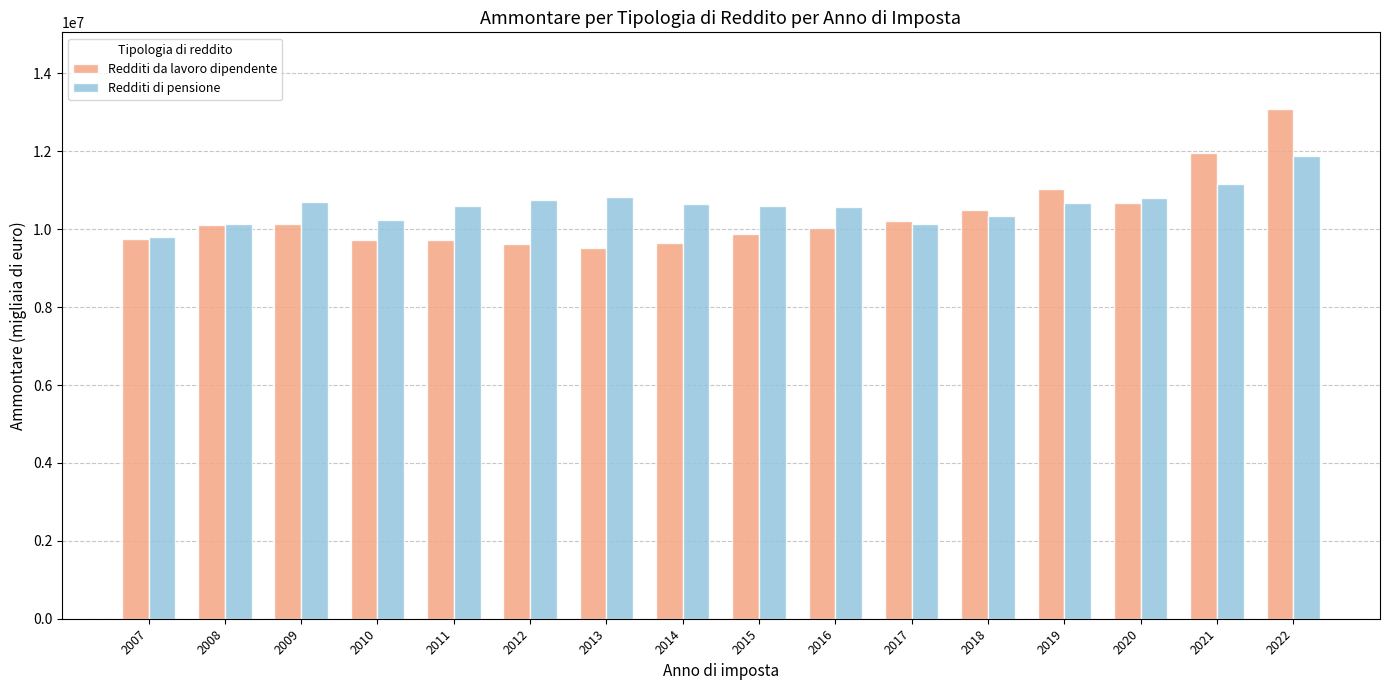

How many data points in Redditi da lavoro dipendente are less than 10099774?

8